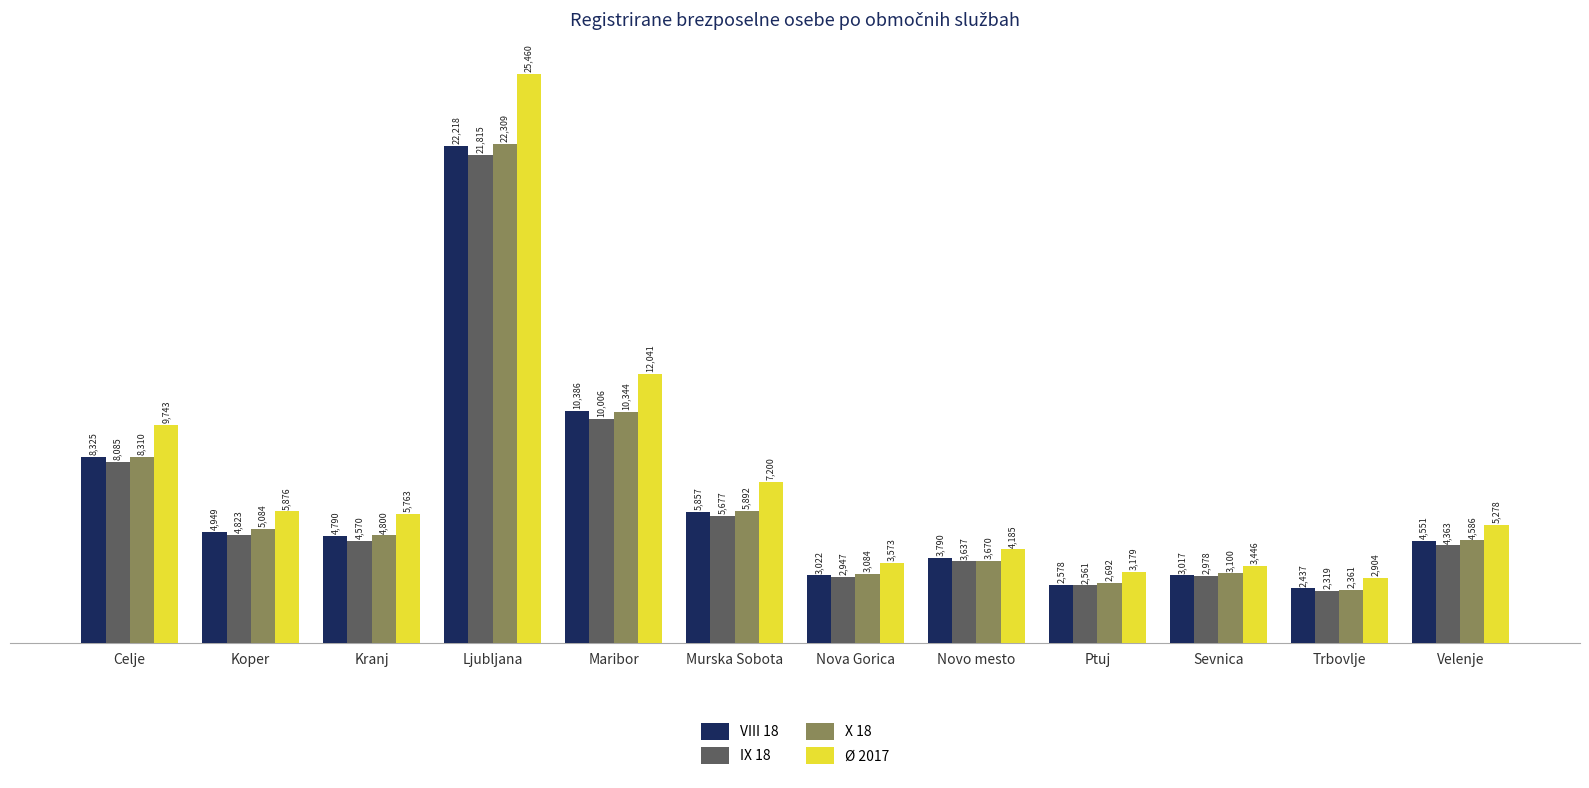

What position from the right is Velenje?

1